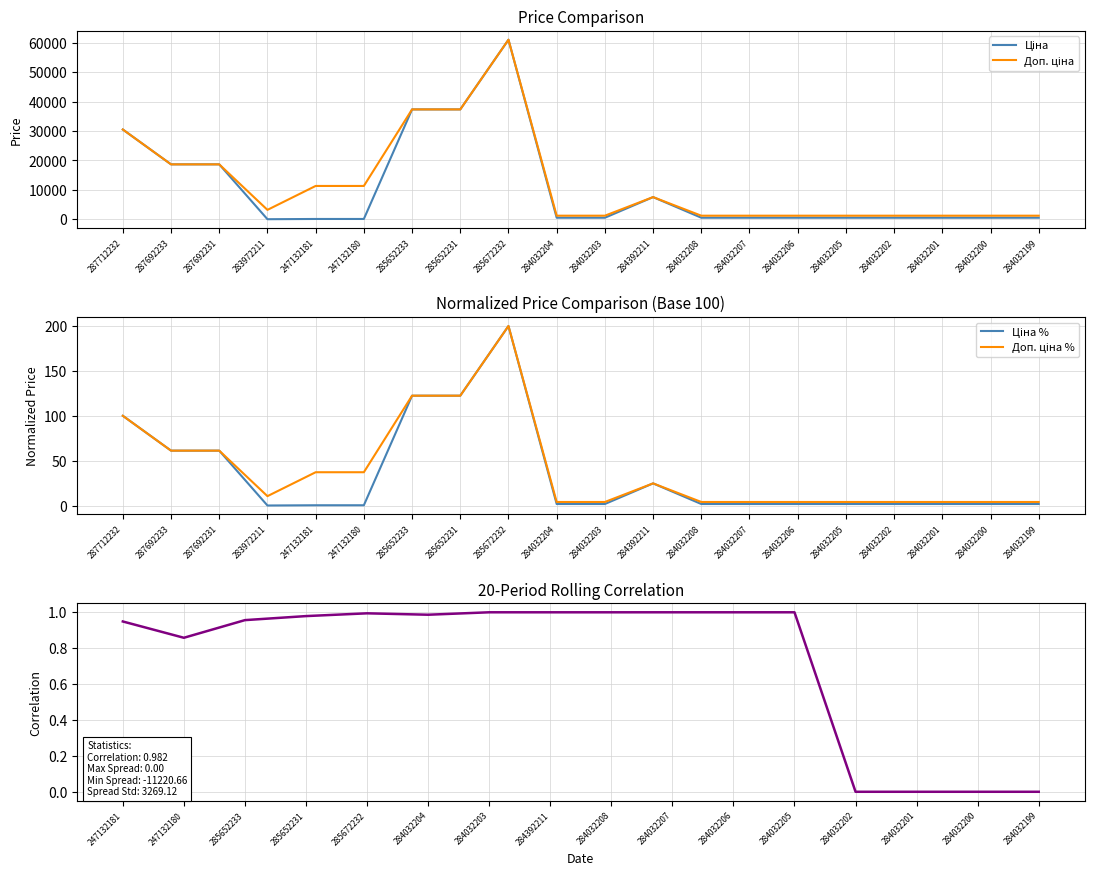

True or false: Доп. ціна and Ціна intersect in this chart.

False